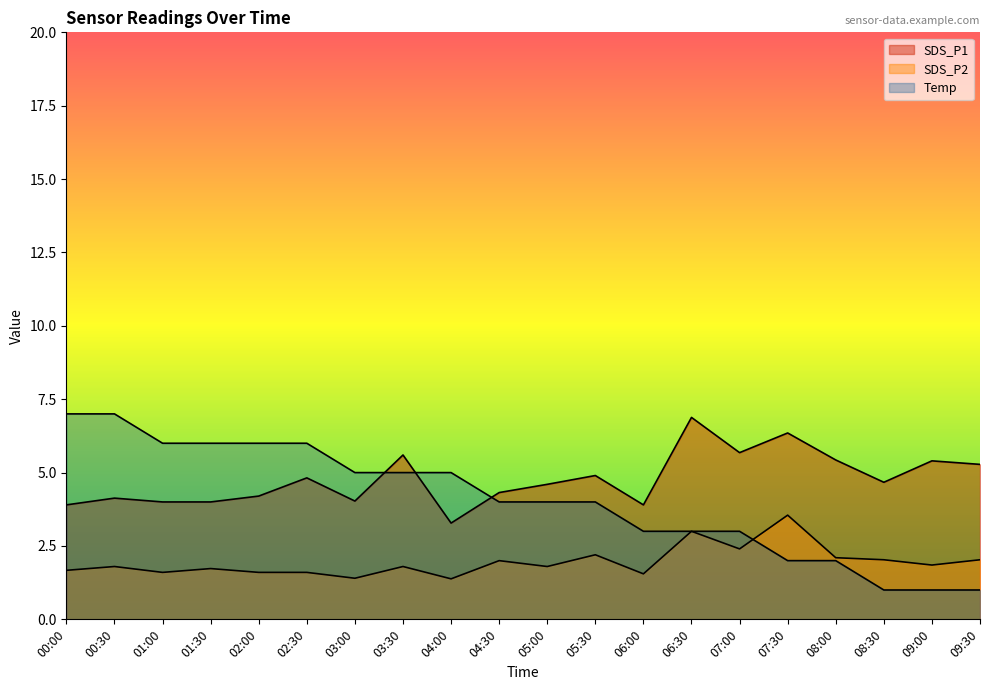

What value does the Temp series have at 07:30?

2.0